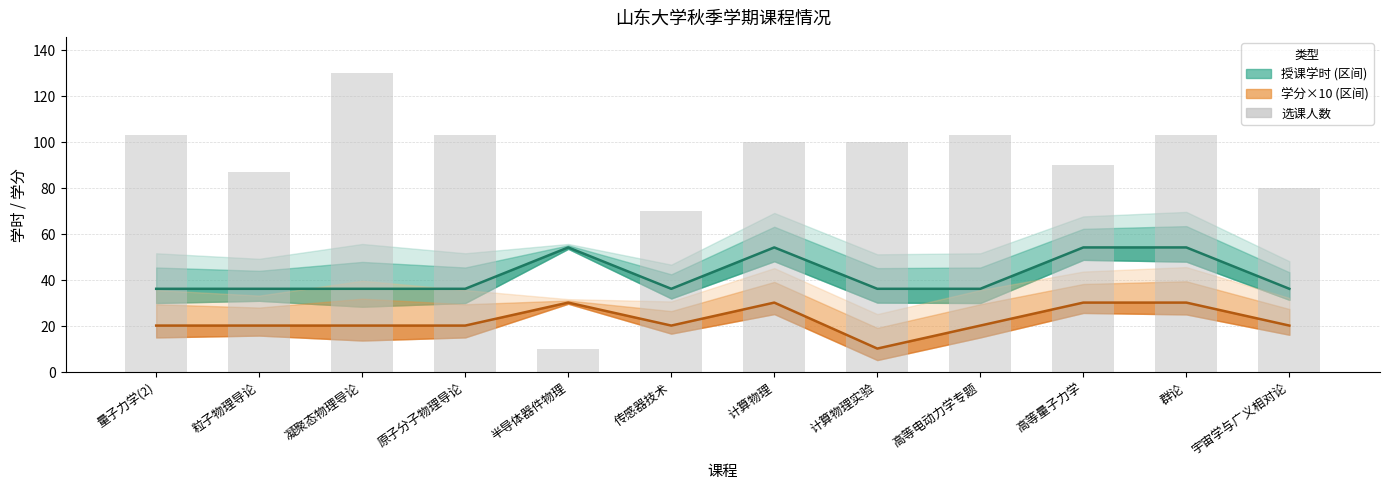

Between 量子力学(2) and 群论, which is larger?

量子力学(2)